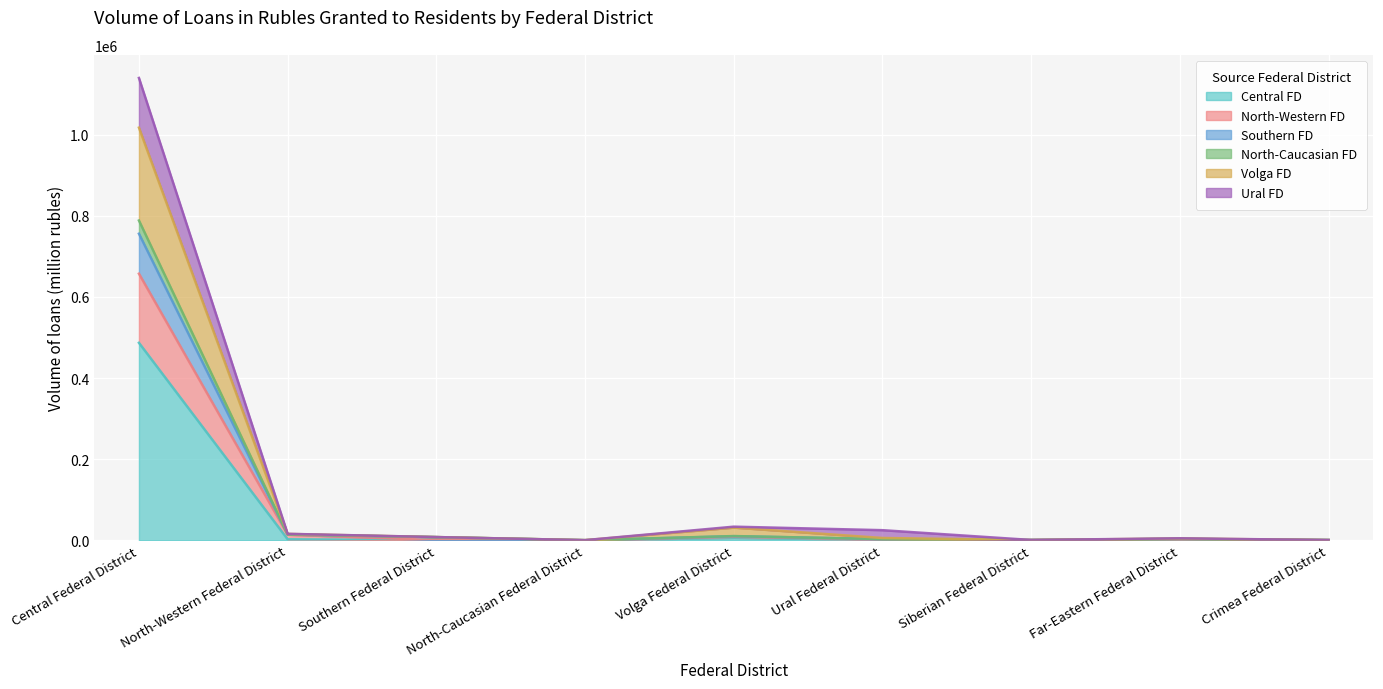

How many lines are shown in the chart?

6